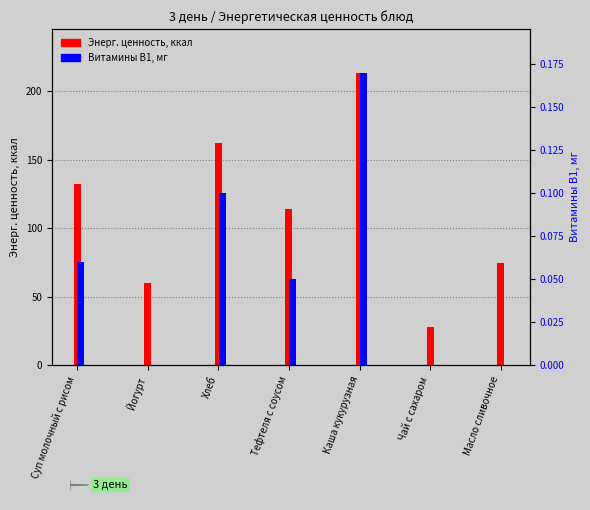

Between Чай с сахаром and Хлеб, which is larger?

Хлеб